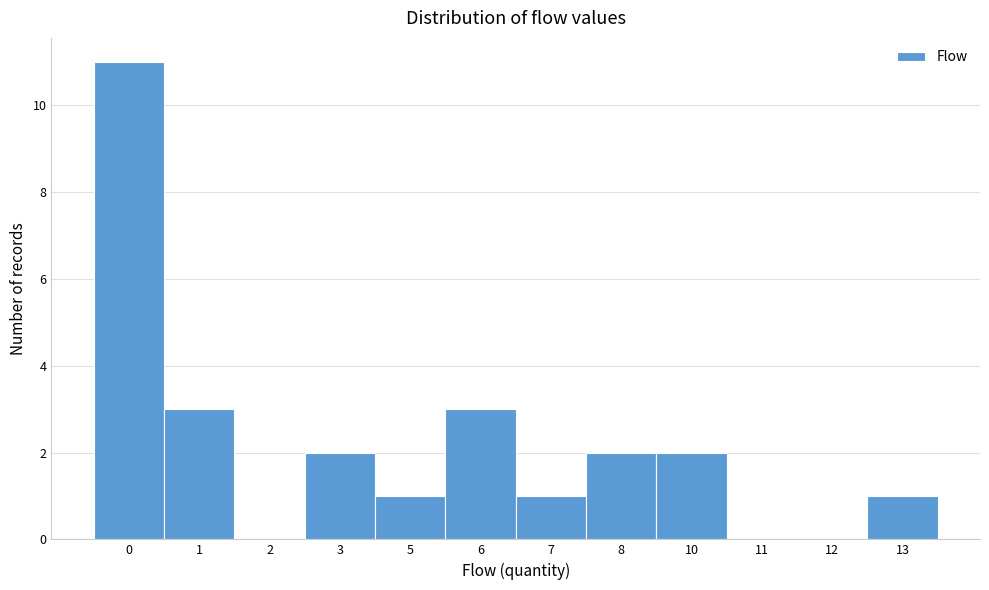

Reading left to right, transcribe all the data shown in this chart.

0=11	1=3	2=0	3=2	5=1	6=3	7=1	8=2	10=2	11=0	12=0	13=1